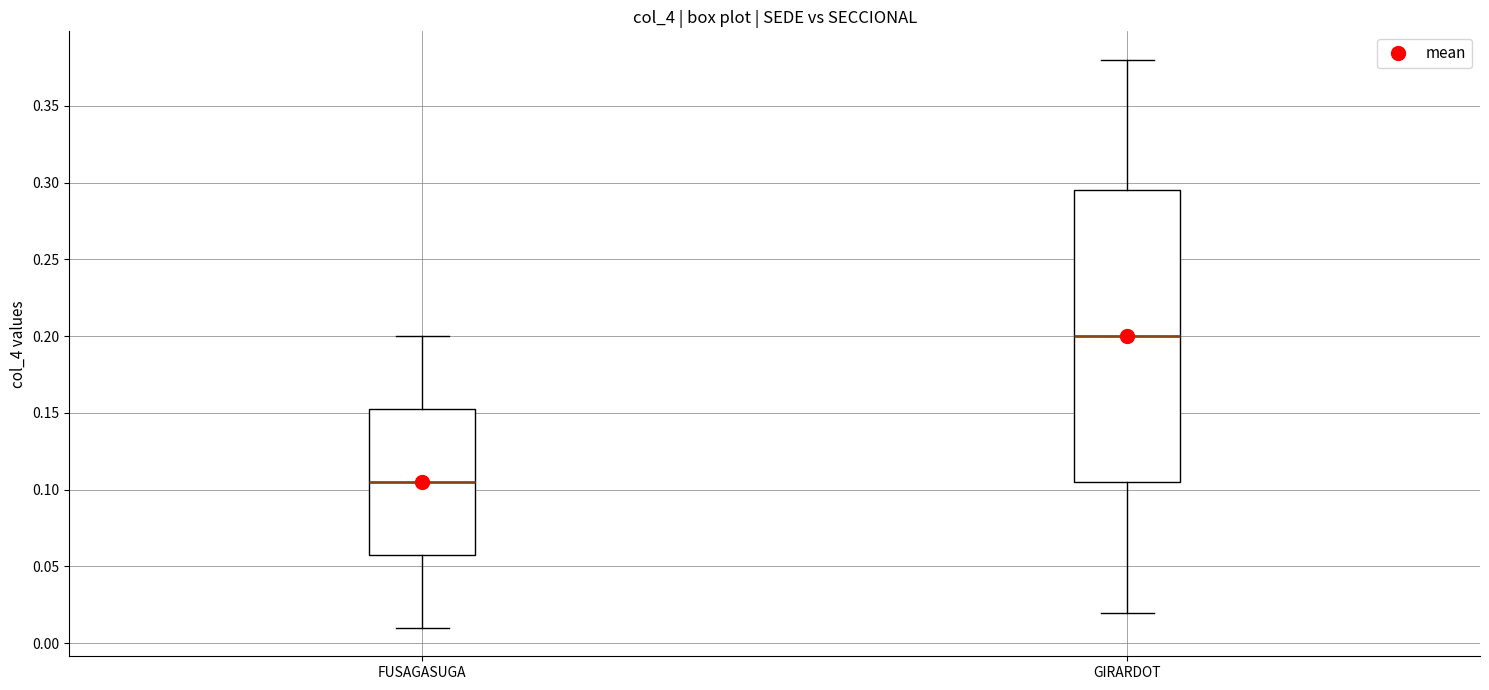

Reading left to right, read every box against the y-axis: the position of its median line, the range the box covers, and the ends of its whiskers. The values are not printed on the chart, so give them approximately, as read against the axis.

FUSAGASUGA: median 0.105, box 0.060 to 0.155, whiskers 0.010 to 0.200
GIRARDOT: median 0.200, box 0.105 to 0.295, whiskers 0.020 to 0.380